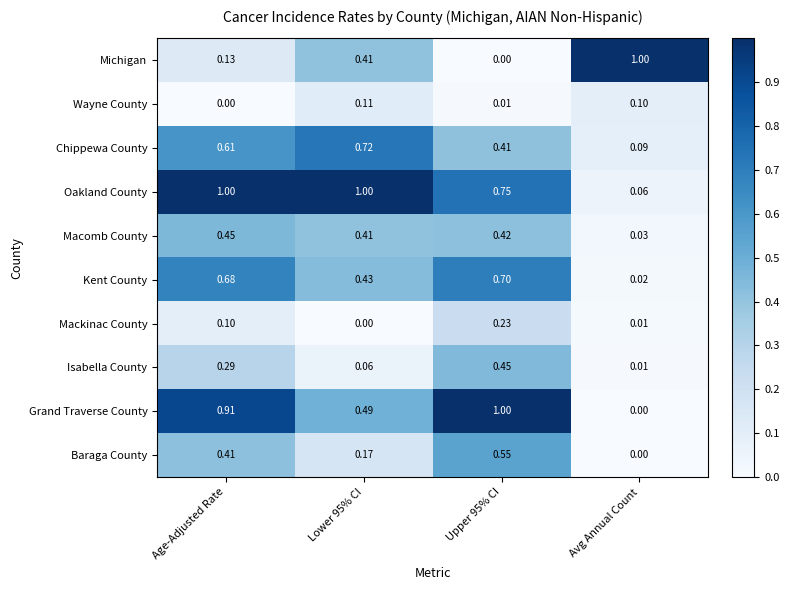

Which series has the largest total across all categories?

Oakland County